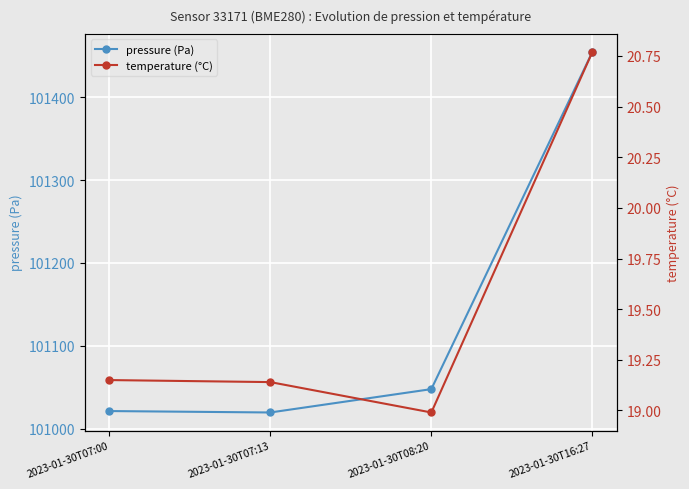

Is it true that pressure (Pa) equals 101021.4 at 2023-01-30T07:00?

True